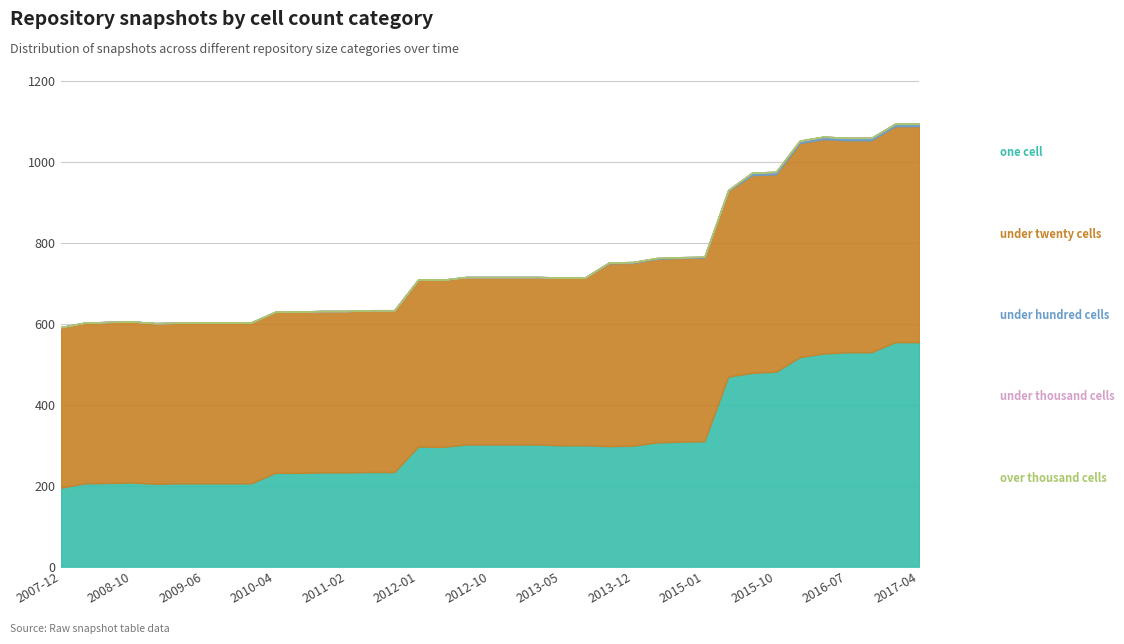

Reading left to right, extract all data points from this chart.

one_cell: 2007-12-19=195	2008-04-01=206	2008-06-27=207	2008-10-10=208	2008-12-17=205	2009-04-06=206	2009-06-17=206	2009-09-25=206	2009-12-16=206	2010-04-01=232	2010-07-26=232	2010-11-17=233	2011-02-21=233	2011-06-10=234	2011-09-05=234	2012-01-18=297	2012-03-26=296	2012-07-13=302	2012-10-31=302	2012-12-11=302	2013-02-20=302	2013-05-21=300	2013-07-09=300	2013-09-10=298	2013-12-20=299	2014-03-28=307	2014-09-08=309	2015-01-19=310	2015-04-09=470	2015-07-03=479	2015-10-01=482	2016-01-04=518	2016-04-05=527	2016-07-04=530	2016-10-07=530	2016-12-27=555	2017-04-12=555
under_twenty_cells: 2007-12-19=397	2008-04-01=397	2008-06-27=398	2008-10-10=398	2008-12-17=397	2009-04-06=397	2009-06-17=397	2009-09-25=398	2009-12-16=398	2010-04-01=398	2010-07-26=399	2010-11-17=399	2011-02-21=399	2011-06-10=400	2011-09-05=400	2012-01-18=413	2012-03-26=413	2012-07-13=414	2012-10-31=414	2012-12-11=414	2013-02-20=414	2013-05-21=415	2013-07-09=415	2013-09-10=452	2013-12-20=452	2014-03-28=454	2014-09-08=454	2015-01-19=454	2015-04-09=459	2015-07-03=489	2015-10-01=488	2016-01-04=529	2016-04-05=530	2016-07-04=524	2016-10-07=524	2016-12-27=534	2017-04-12=534
under_hundred_cells: 2007-12-19=0	2008-04-01=0	2008-06-27=0	2008-10-10=0	2008-12-17=0	2009-04-06=0	2009-06-17=0	2009-09-25=0	2009-12-16=0	2010-04-01=0	2010-07-26=0	2010-11-17=0	2011-02-21=0	2011-06-10=0	2011-09-05=0	2012-01-18=0	2012-03-26=0	2012-07-13=0	2012-10-31=0	2012-12-11=0	2013-02-20=0	2013-05-21=0	2013-07-09=0	2013-09-10=2	2013-12-20=2	2014-03-28=2	2014-09-08=2	2015-01-19=2	2015-04-09=2	2015-07-03=6	2015-10-01=6	2016-01-04=6	2016-04-05=6	2016-07-04=6	2016-10-07=6	2016-12-27=6	2017-04-12=6
under_thousand_cells: 2007-12-19=0	2008-04-01=0	2008-06-27=0	2008-10-10=0	2008-12-17=0	2009-04-06=0	2009-06-17=0	2009-09-25=0	2009-12-16=0	2010-04-01=0	2010-07-26=0	2010-11-17=0	2011-02-21=0	2011-06-10=0	2011-09-05=0	2012-01-18=0	2012-03-26=0	2012-07-13=0	2012-10-31=0	2012-12-11=0	2013-02-20=0	2013-05-21=0	2013-07-09=0	2013-09-10=0	2013-12-20=0	2014-03-28=0	2014-09-08=0	2015-01-19=0	2015-04-09=0	2015-07-03=0	2015-10-01=0	2016-01-04=0	2016-04-05=0	2016-07-04=0	2016-10-07=0	2016-12-27=0	2017-04-12=0
over_thousand_cells: 2007-12-19=0	2008-04-01=0	2008-06-27=0	2008-10-10=0	2008-12-17=0	2009-04-06=0	2009-06-17=0	2009-09-25=0	2009-12-16=0	2010-04-01=0	2010-07-26=0	2010-11-17=0	2011-02-21=0	2011-06-10=0	2011-09-05=0	2012-01-18=0	2012-03-26=0	2012-07-13=0	2012-10-31=0	2012-12-11=0	2013-02-20=0	2013-05-21=0	2013-07-09=0	2013-09-10=0	2013-12-20=0	2014-03-28=0	2014-09-08=0	2015-01-19=0	2015-04-09=0	2015-07-03=0	2015-10-01=0	2016-01-04=0	2016-04-05=0	2016-07-04=0	2016-10-07=0	2016-12-27=0	2017-04-12=0